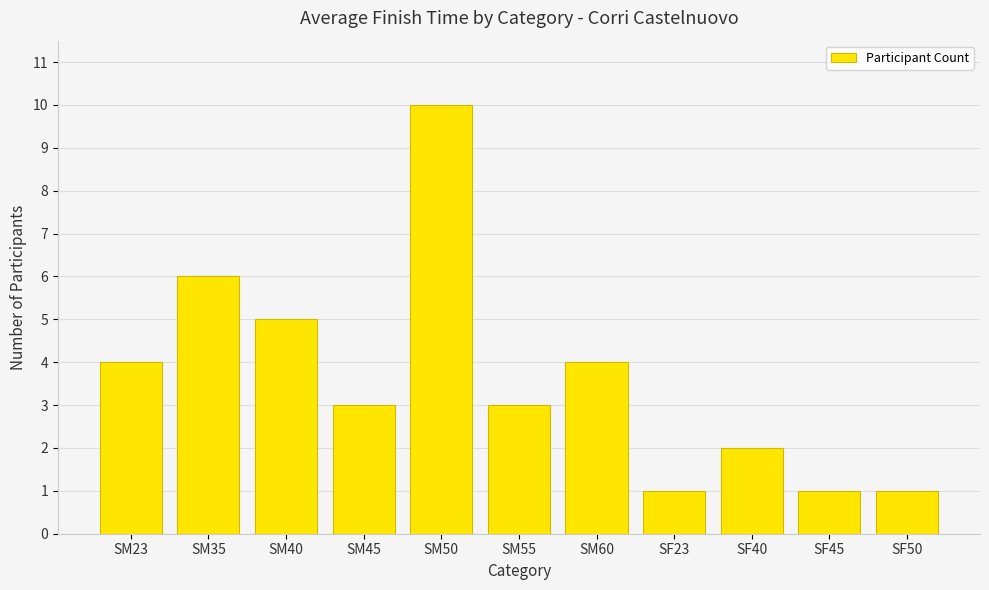

Where is the data nearest to the value 5?

SM40